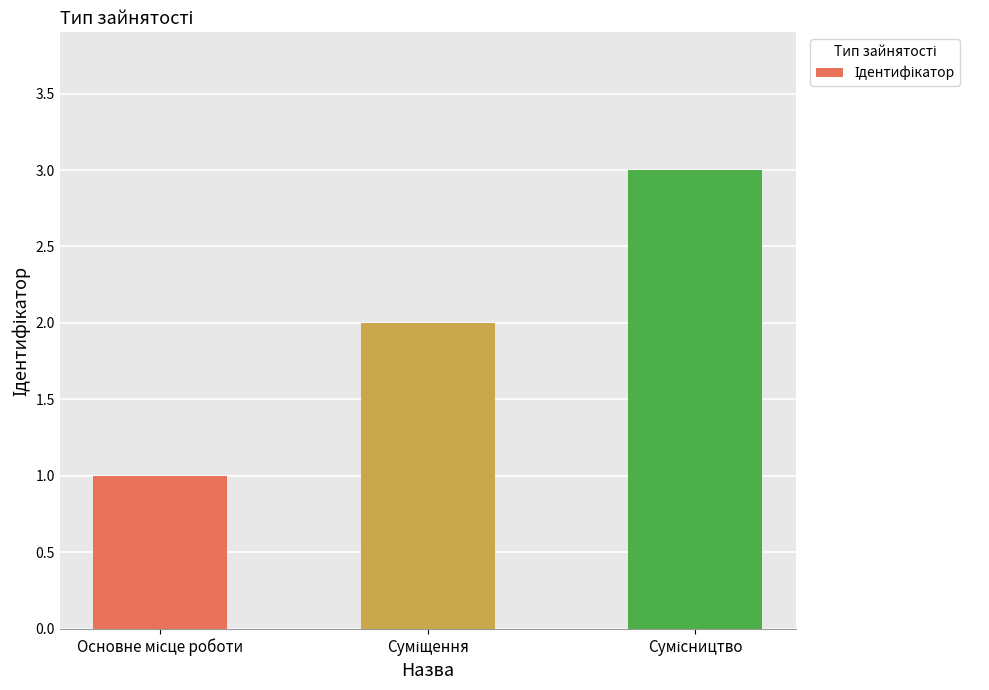

What is the sum of all values?

6